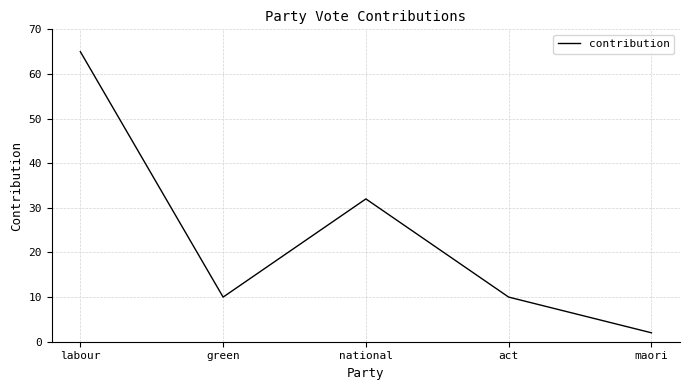

How many lines are shown in the chart?

1